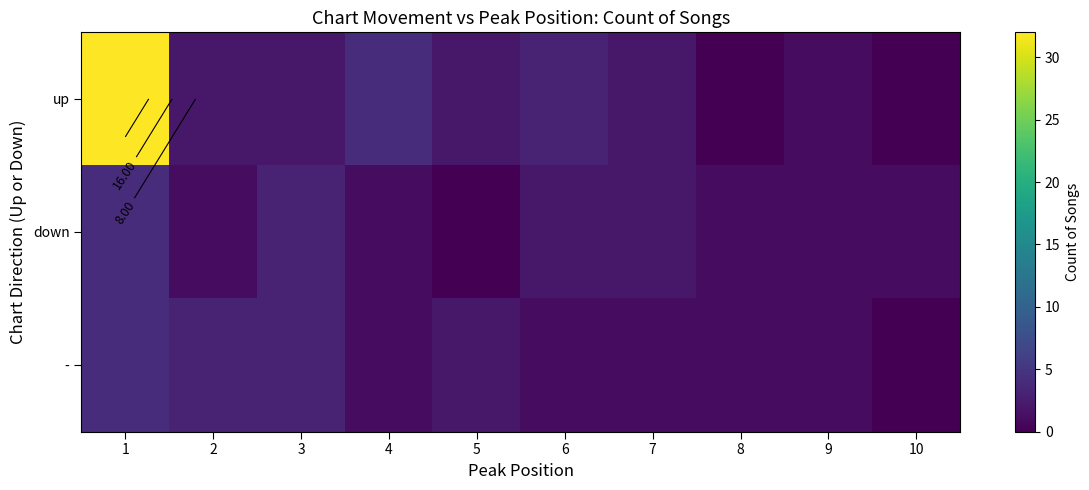

Where does the up series first go above 2?

1